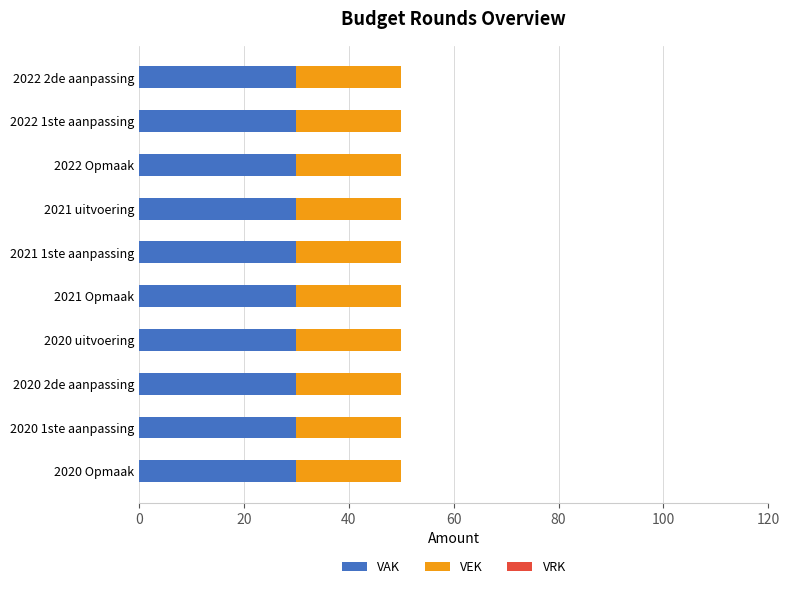

The value of VAK at 2021 1ste aanpassing is 30.0. True or false?

True